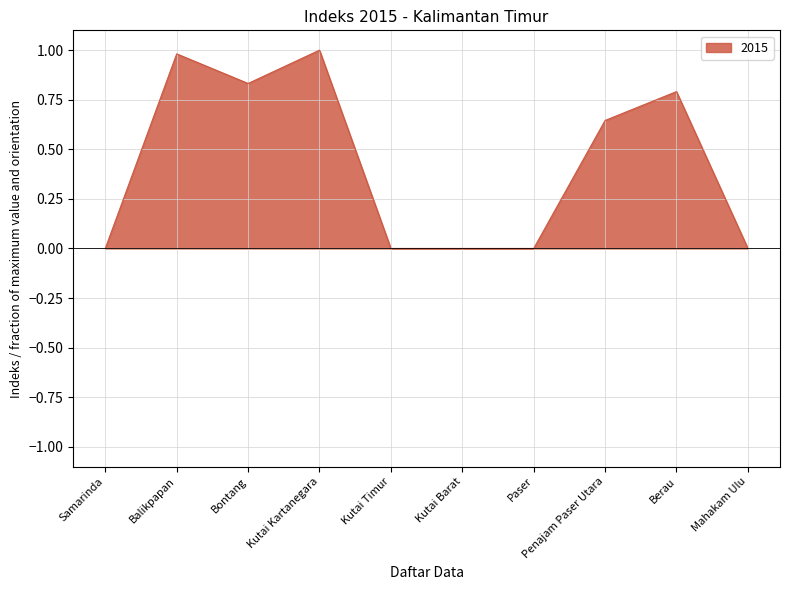

What is the difference between the maximum and minimum values?

1.0